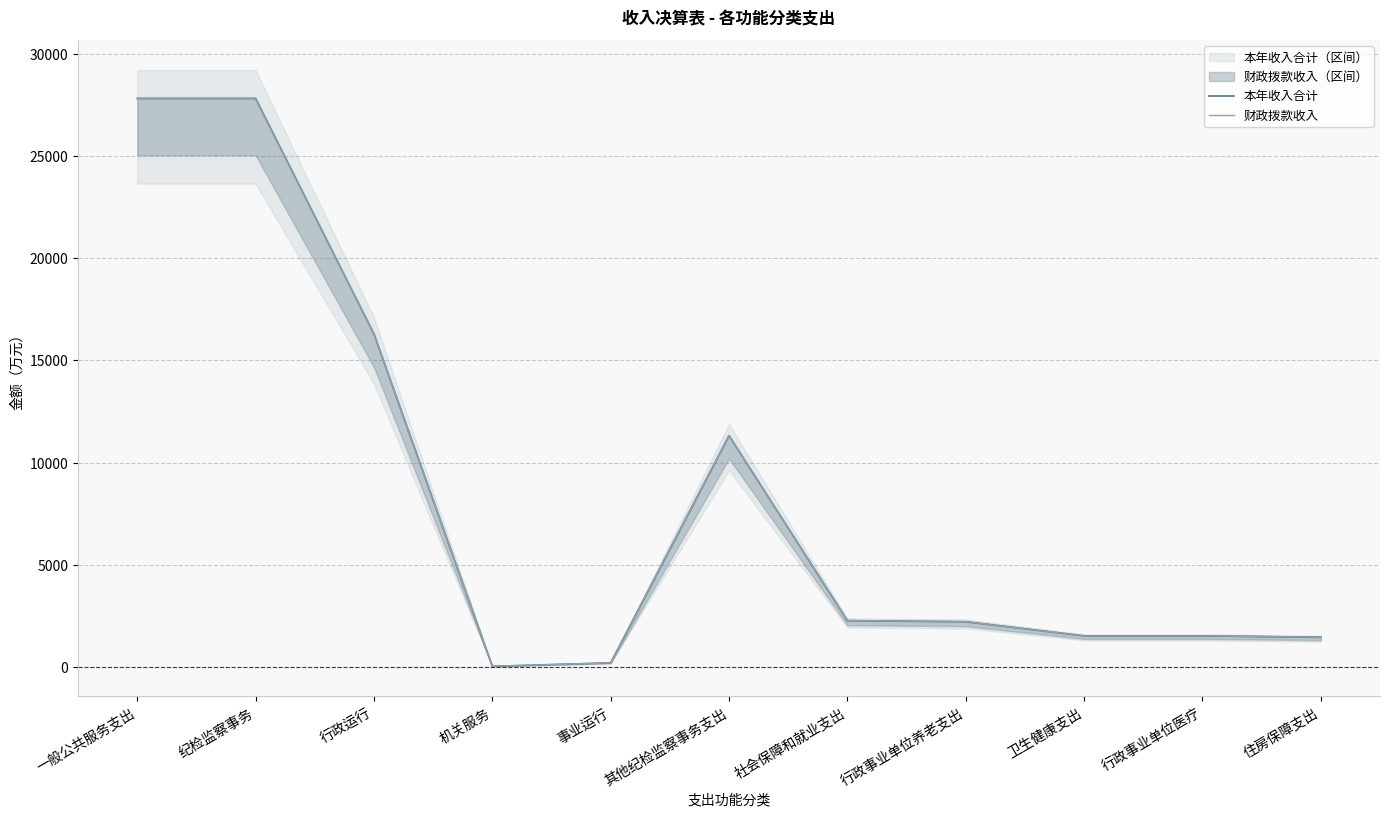

True or false: 本年收入合计 and 财政拨款收入 cross at least once.

False